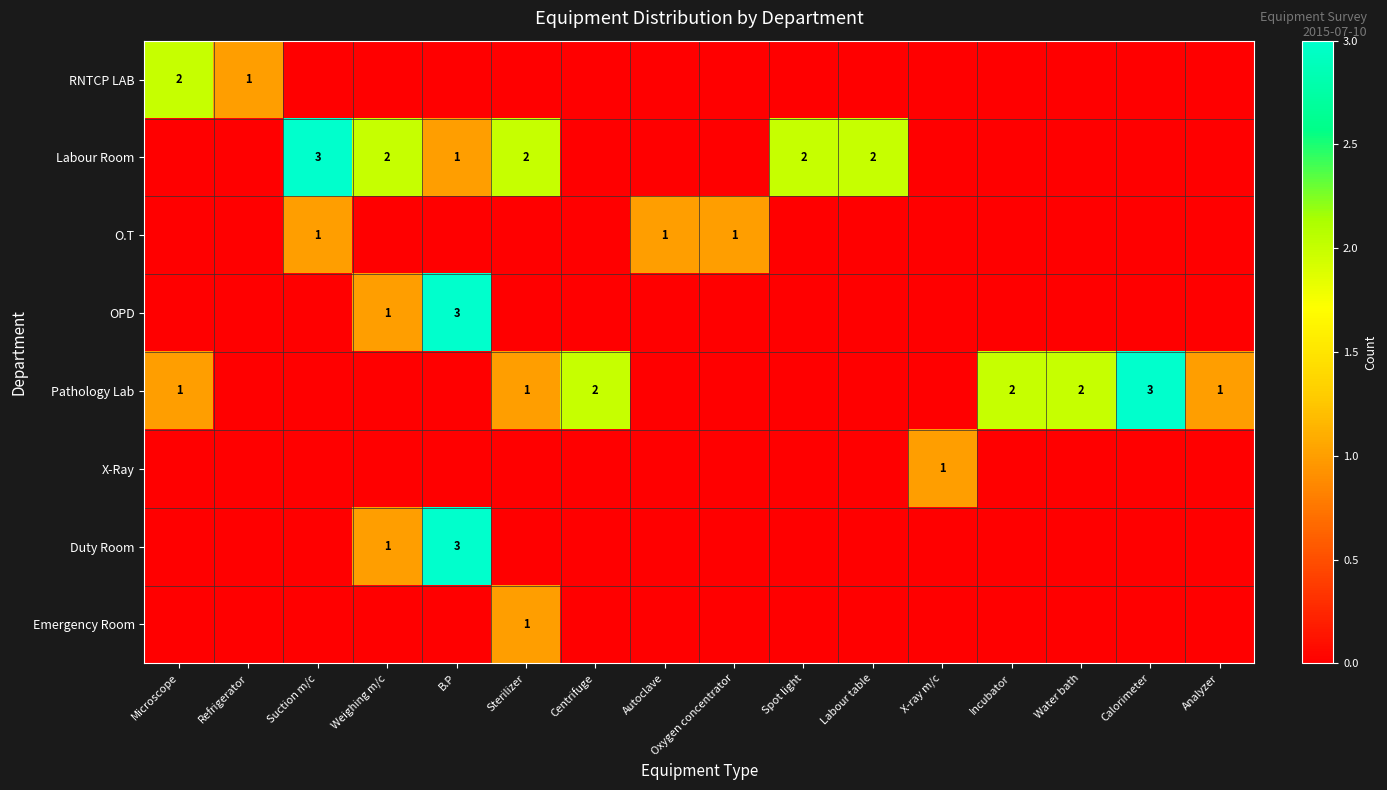

The Pathology Lab series shows 2 at Water bath. True or false?

True